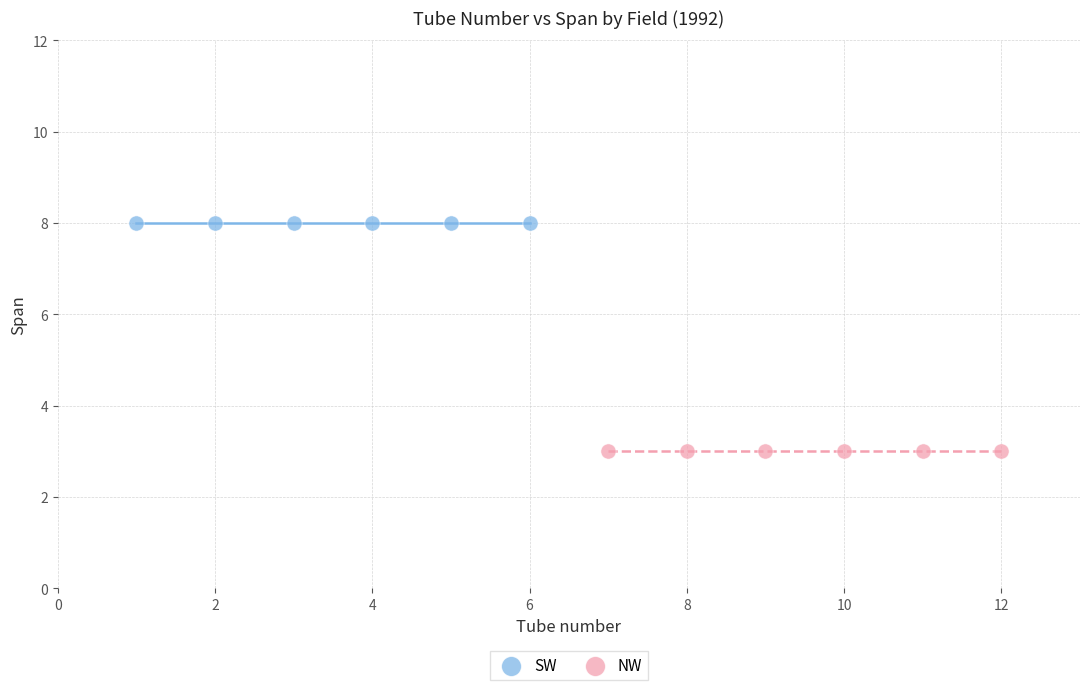

Which series reaches the maximum Y coordinate?

SW